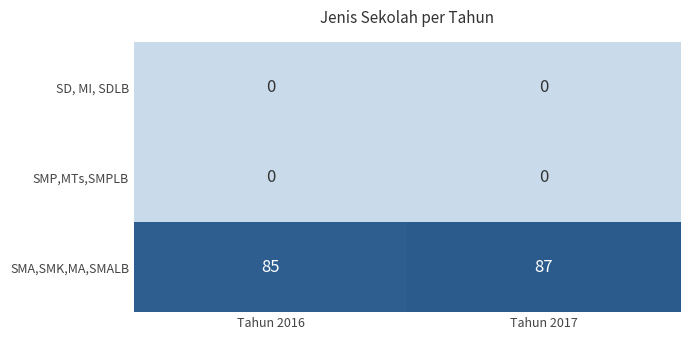

Rank the categories by SMA,SMK,MA,SMALB value from lowest to highest.

Tahun 2016, Tahun 2017